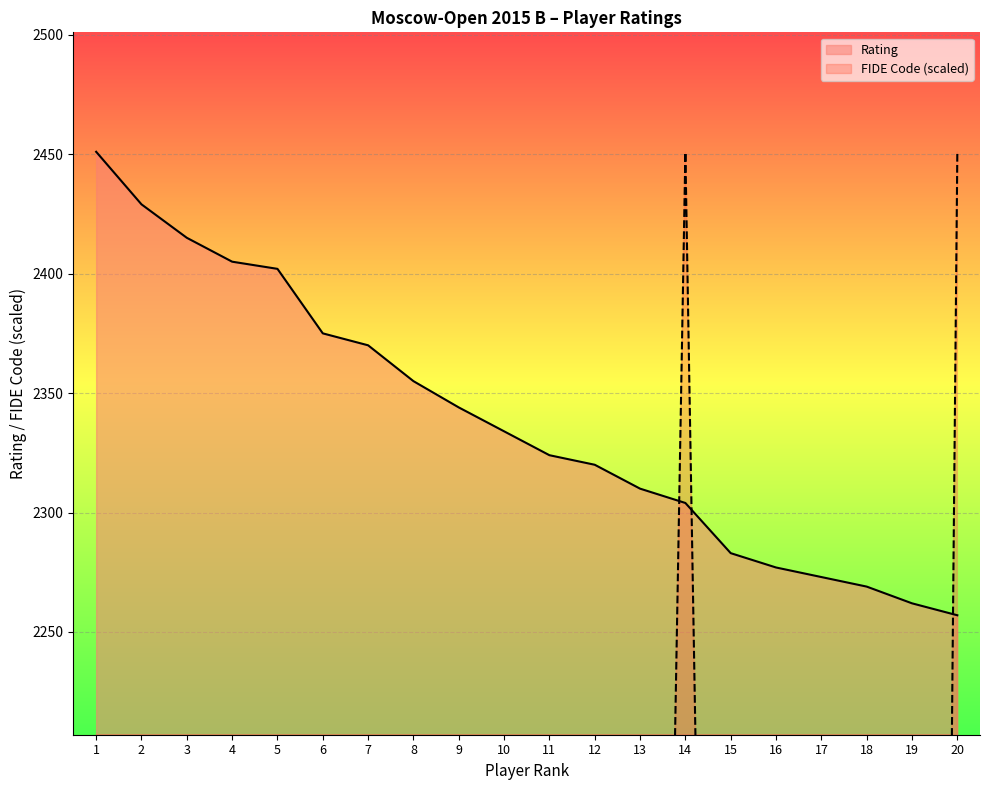

What is the difference between the maximum and minimum values in the Rating series?

194